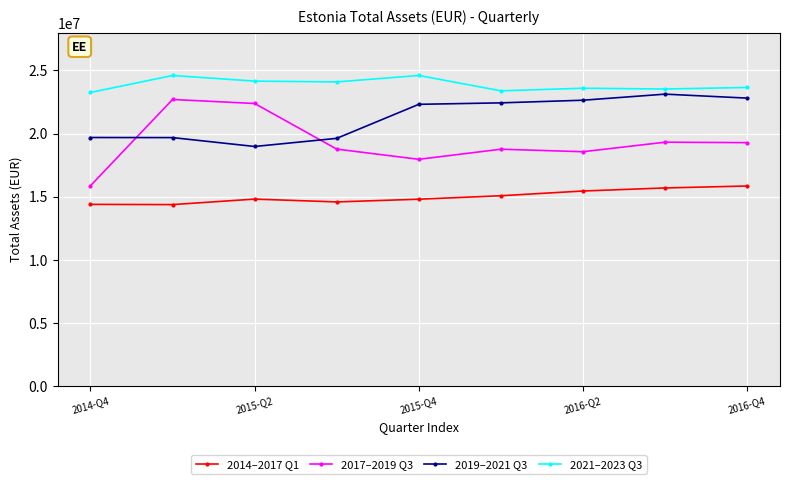

How many lines are shown in the chart?

4